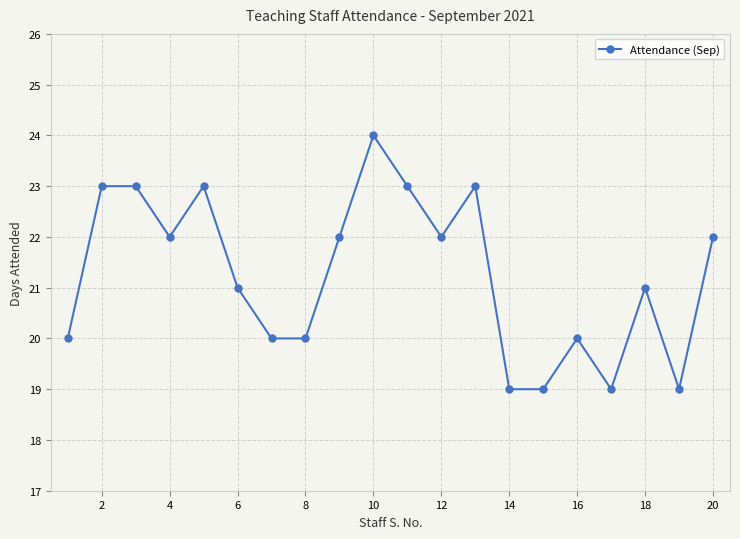

What is the value of the 9th point from the left?

22